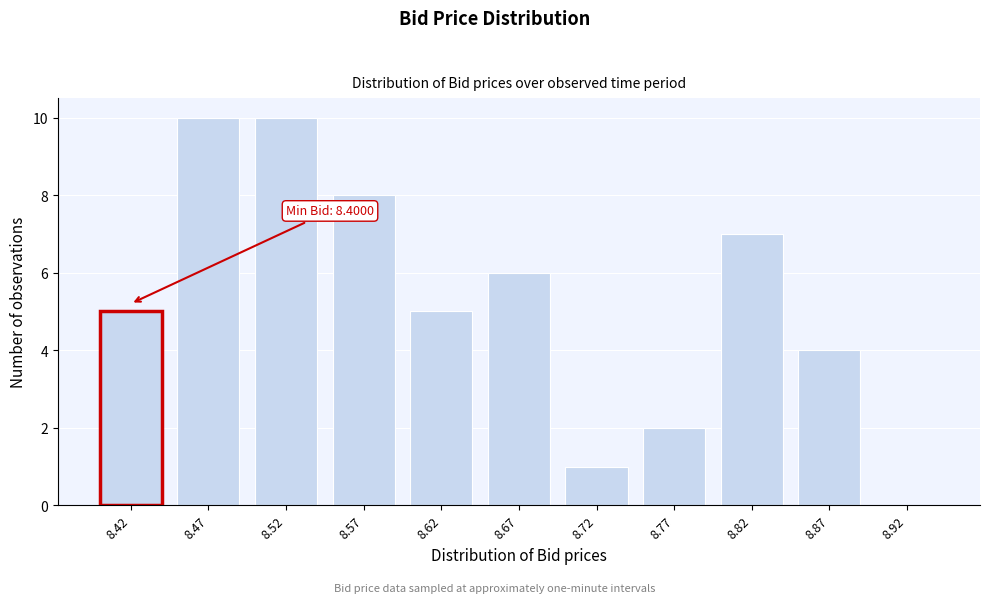

Reading left to right, extract all data points from this chart.

8.42=5	8.47=10	8.52=10	8.57=8	8.62=5	8.67=6	8.72=1	8.77=2	8.82=7	8.87=4	8.92=0